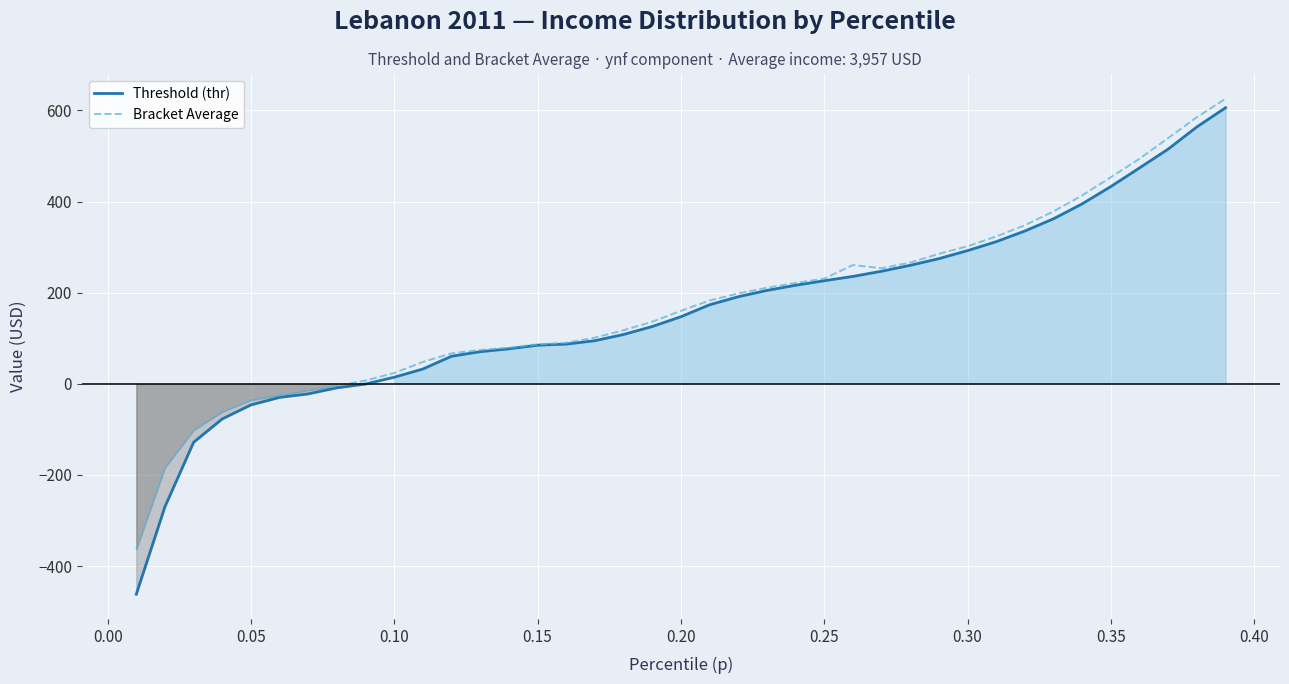

True or false: Threshold (thr) and Bracket Average cross at least once.

False